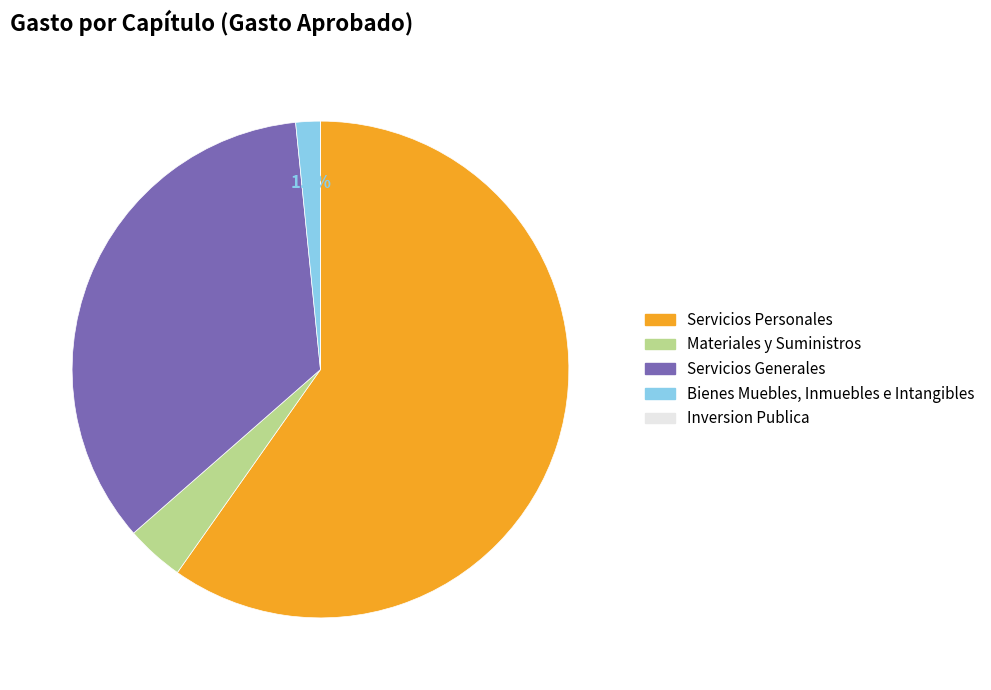

Which has a higher value, Bienes Muebles, Inmuebles e Intangibles or Servicios Generales?

Servicios Generales